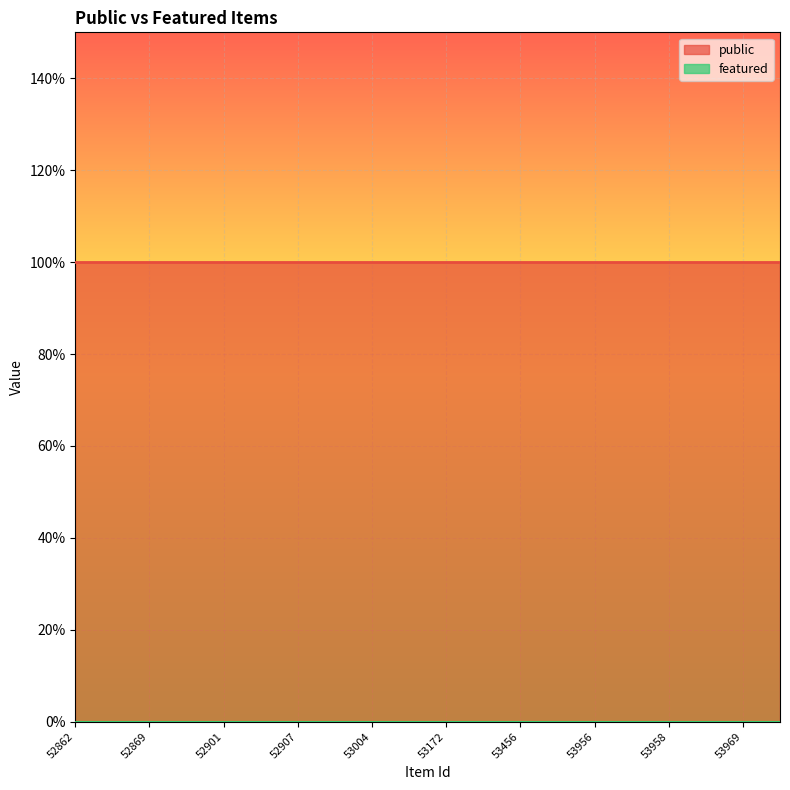

Which series has the widest spread of values?

public